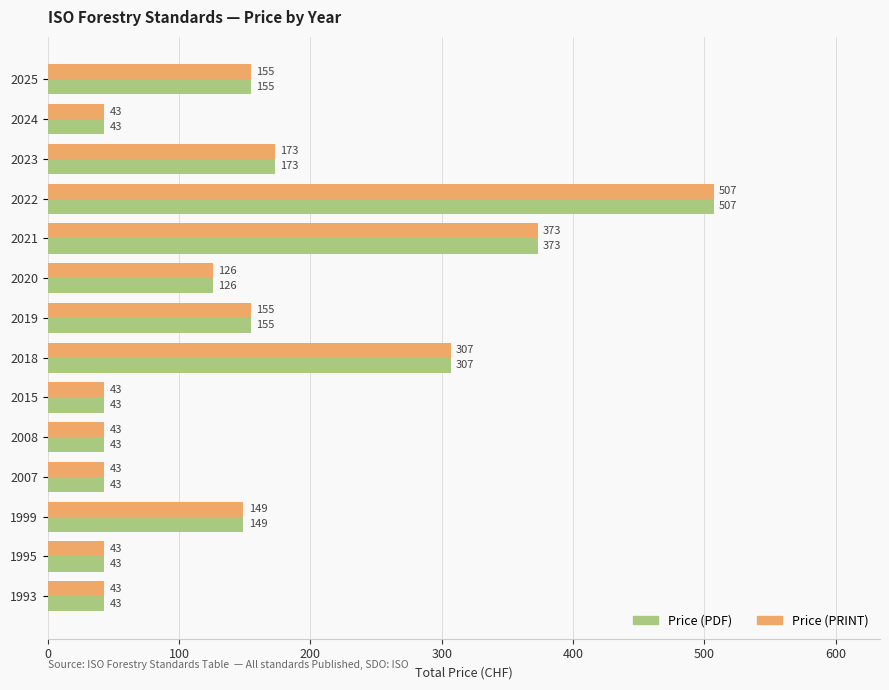

What is the sum of the Price (PDF) values at 2020 and 2024?

169